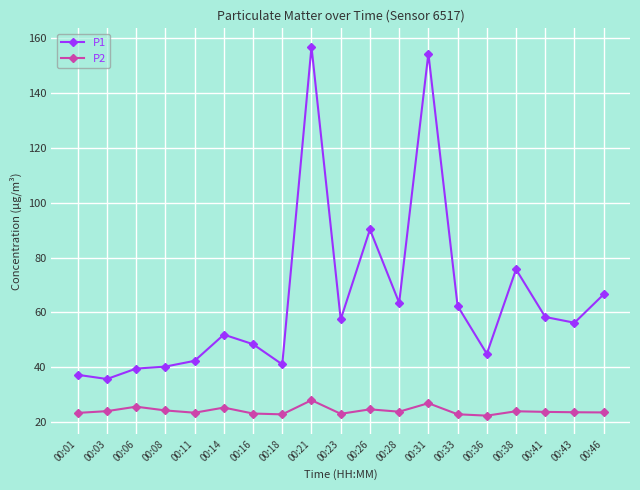

What is the sum of the P1 values at 00:28 and 00:14?

115.4